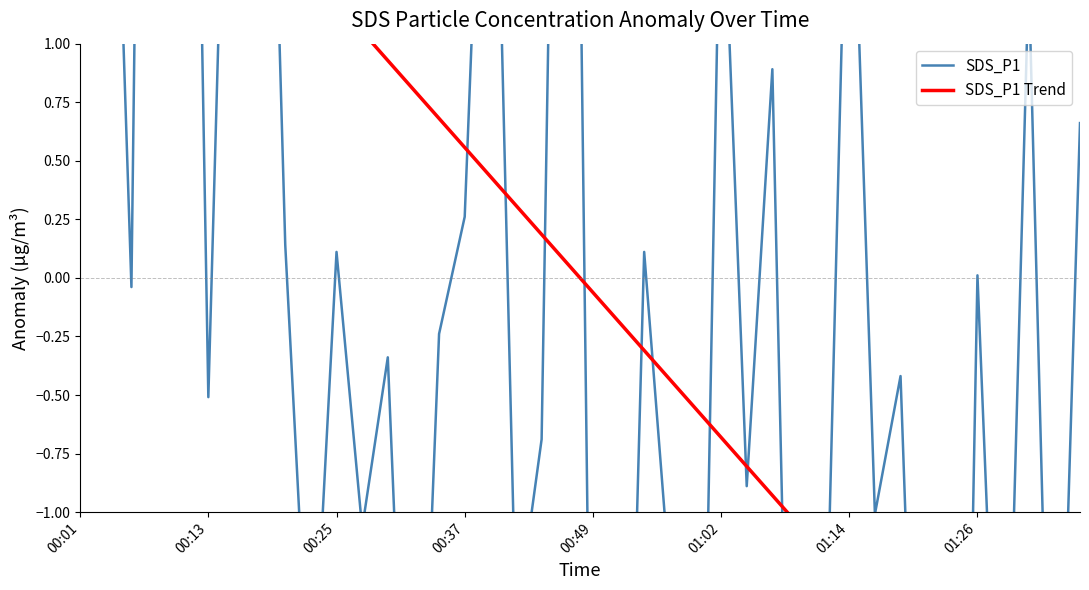

What is the approximate value of SDS_P1 at 16?

3.1